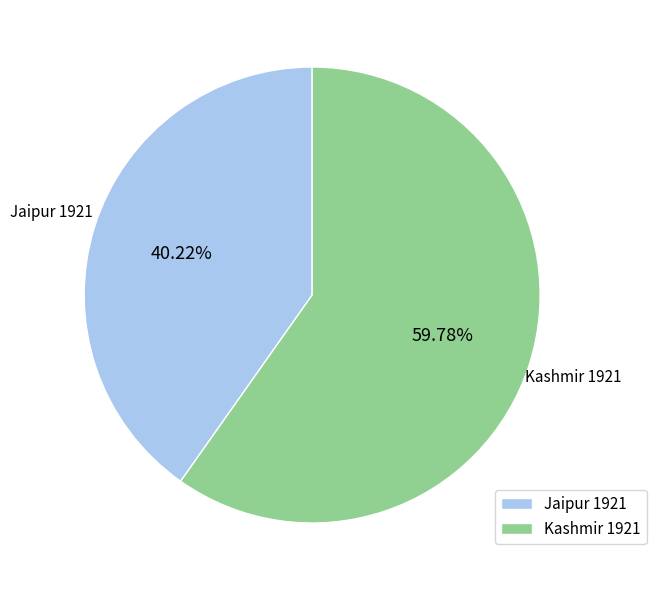

Between Kashmir 1921 and Jaipur 1921, which is larger?

Kashmir 1921